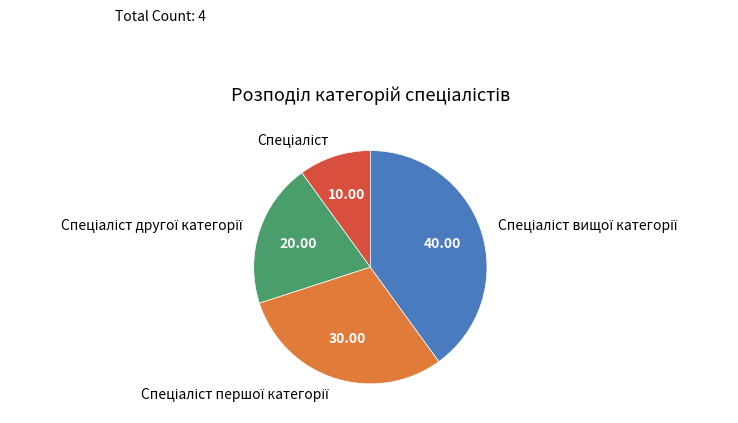

Is there a majority slice in this chart?

No